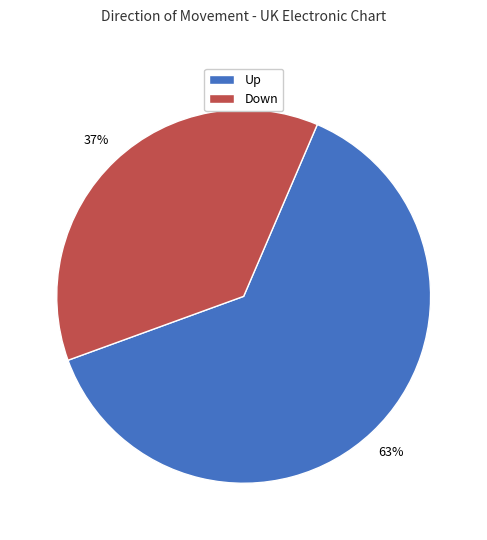

Is there any slice that represents more than half of the pie?

Yes